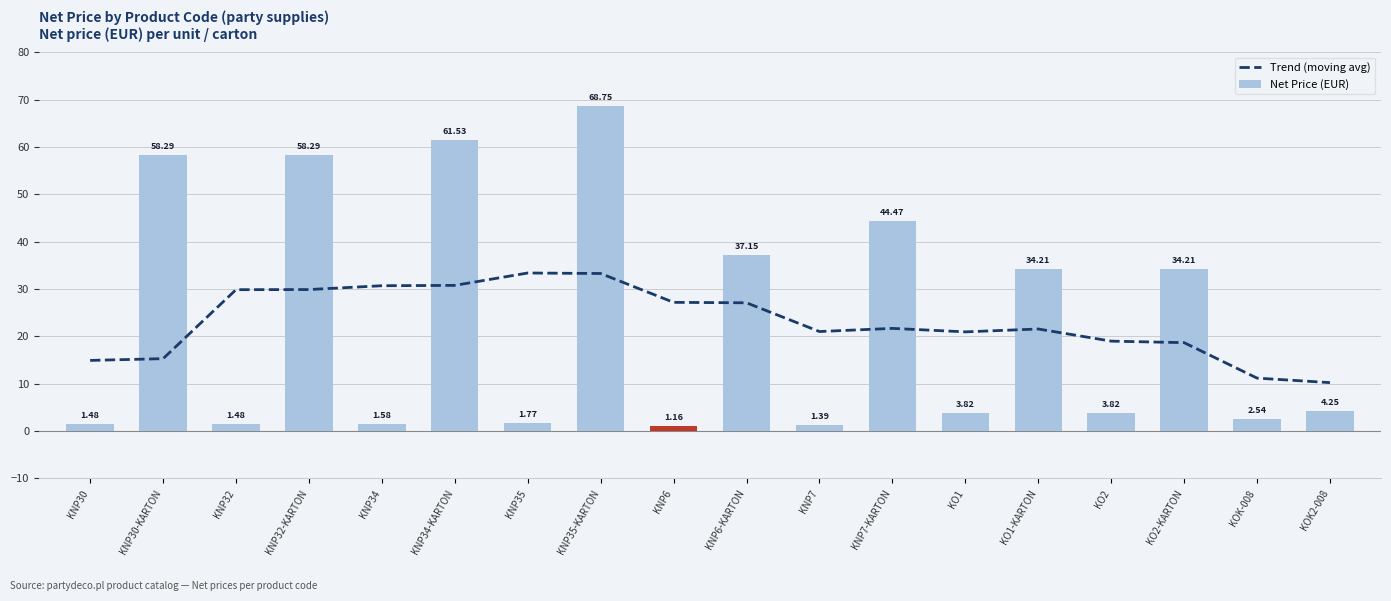

What is the average value of the Net Price (EUR) series?

23.3